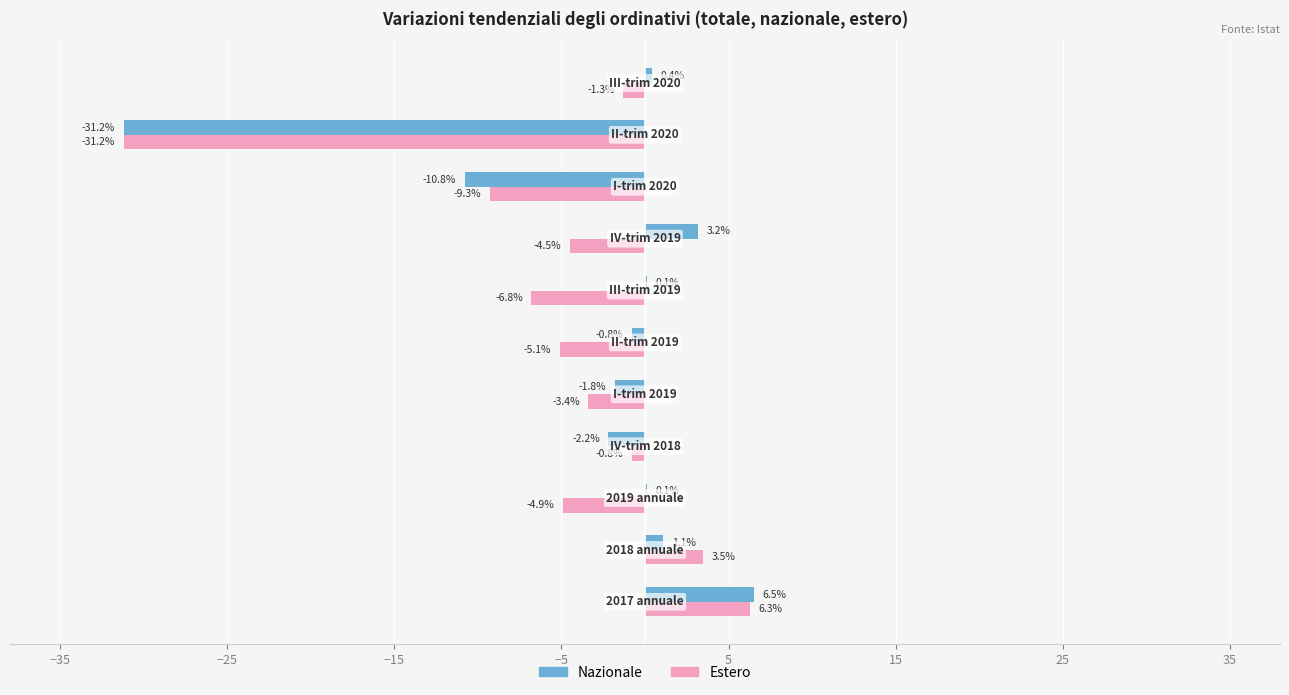

Which series has the largest total across all categories?

Nazionale